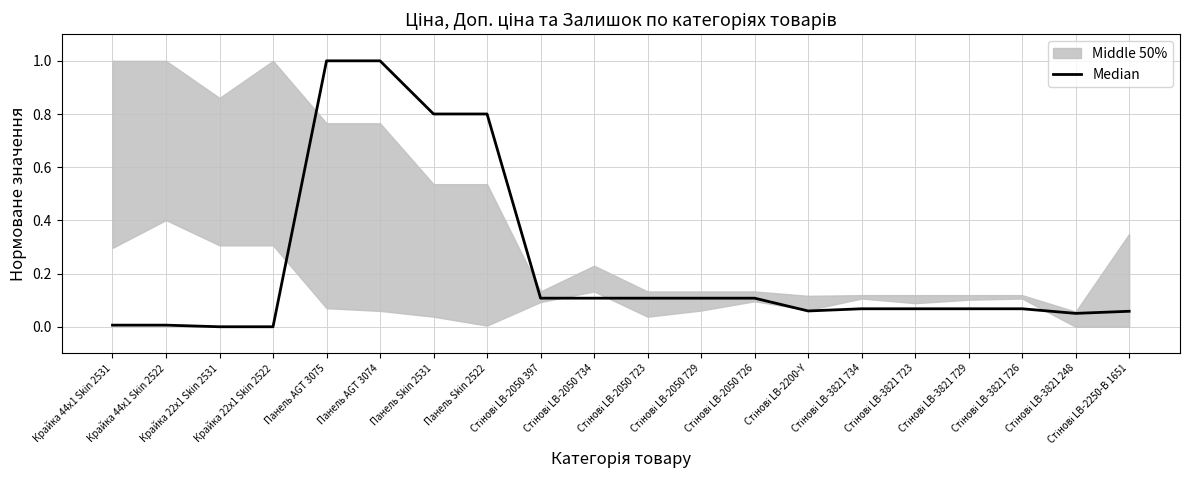

Reading left to right, transcribe all the data shown in this chart.

Крайка 44x1 Skin 2531=0.0	Крайка 44x1 Skin 2522=0.0	Крайка 22x1 Skin 2531=0.0	Крайка 22x1 Skin 2522=0.0	Панель AGT 3075=1.0	Панель AGT 3074=1.0	Панель Skin 2531=0.8	Панель Skin 2522=0.8	Стінові LB-2050 397=0.1	Стінові LB-2050 734=0.1	Стінові LB-2050 723=0.1	Стінові LB-2050 729=0.1	Стінові LB-2050 726=0.1	Стінові LB-2200-Y=0.1	Стінові LB-3821 734=0.1	Стінові LB-3821 723=0.1	Стінові LB-3821 729=0.1	Стінові LB-3821 726=0.1	Стінові LB-3821 248=0.1	Стінові LB-2250-В 1651=0.1